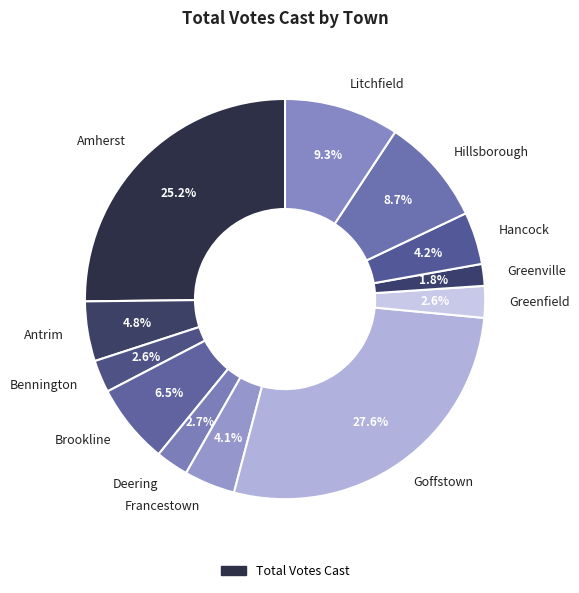

What is the smallest slice in the pie chart?

Greenville